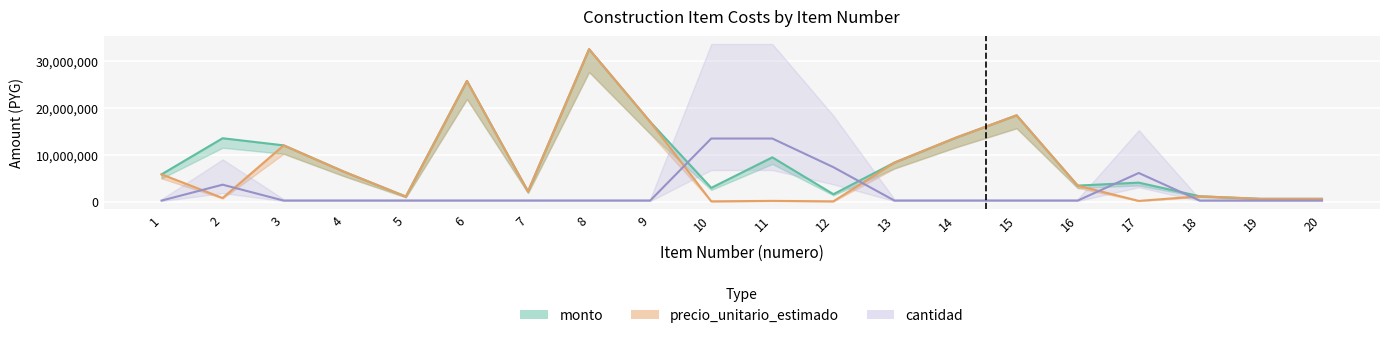

How many series are shown in this chart?

3